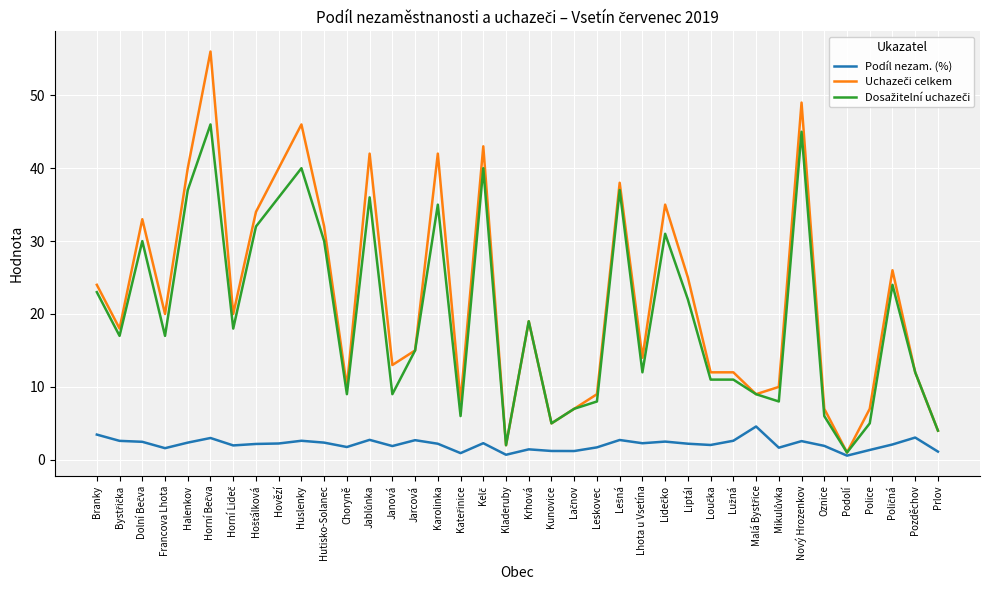

What is the average value of the Podíl nezam. (%) series?

2.1